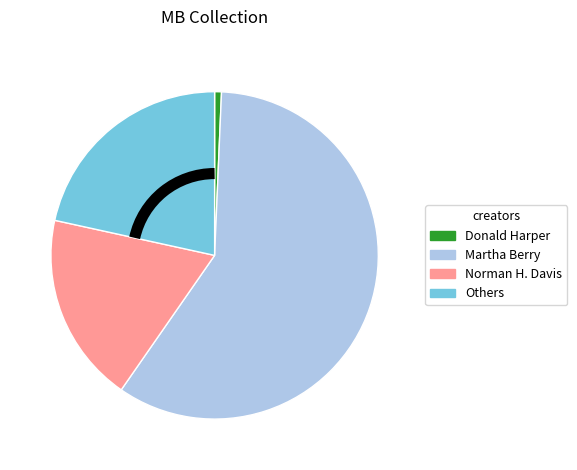

Does Others represent more than half of the total?

No